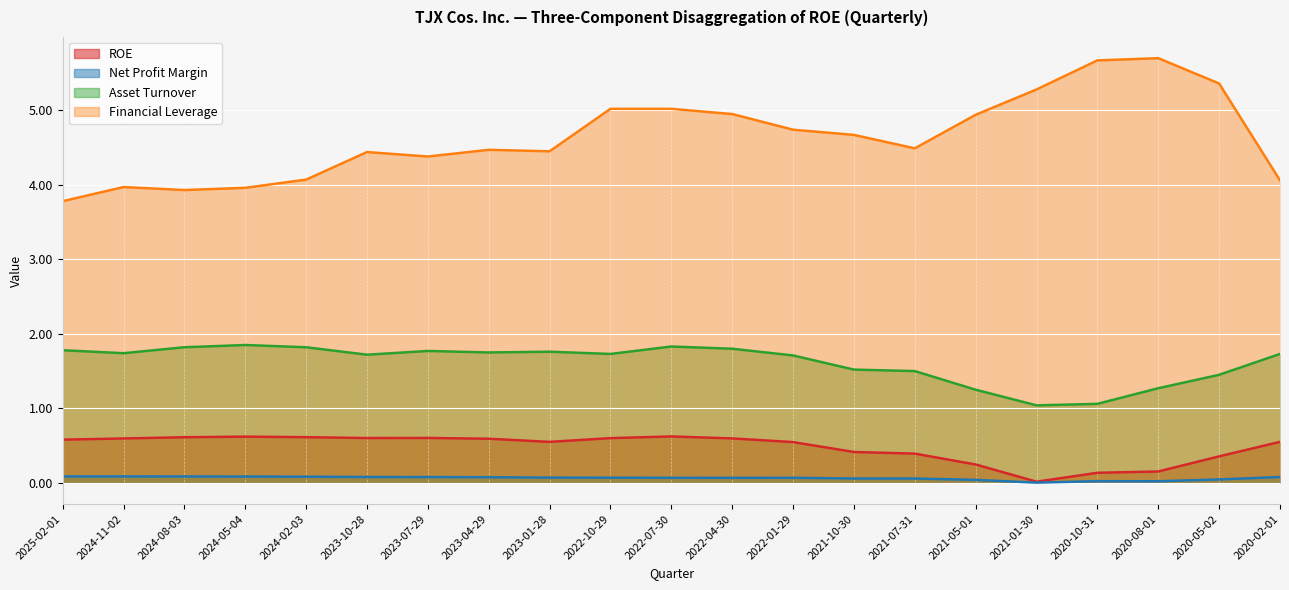

What is the total value across all series at 2023-10-28?

6.8